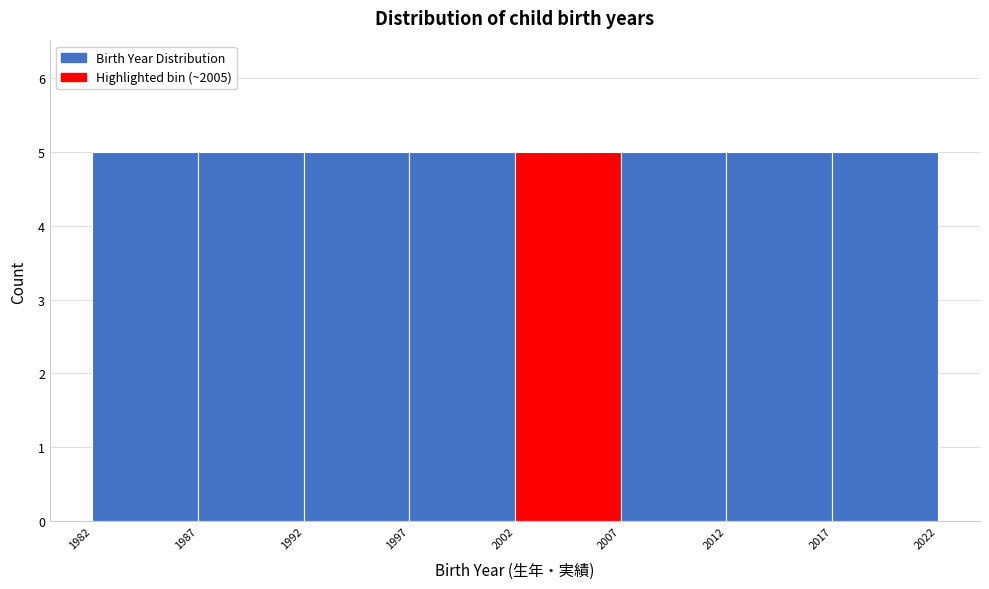

Reading left to right, transcribe this chart: for each bar, give the range it covers on the x-axis and its height. The values are not printed on the chart, so give them approximately, as read against the axis.

1982 to 1987: 5
1987 to 1992: 5
1992 to 1997: 5
1997 to 2002: 5
2002 to 2007: 5
2007 to 2012: 5
2012 to 2017: 5
2017 to 2022: 5